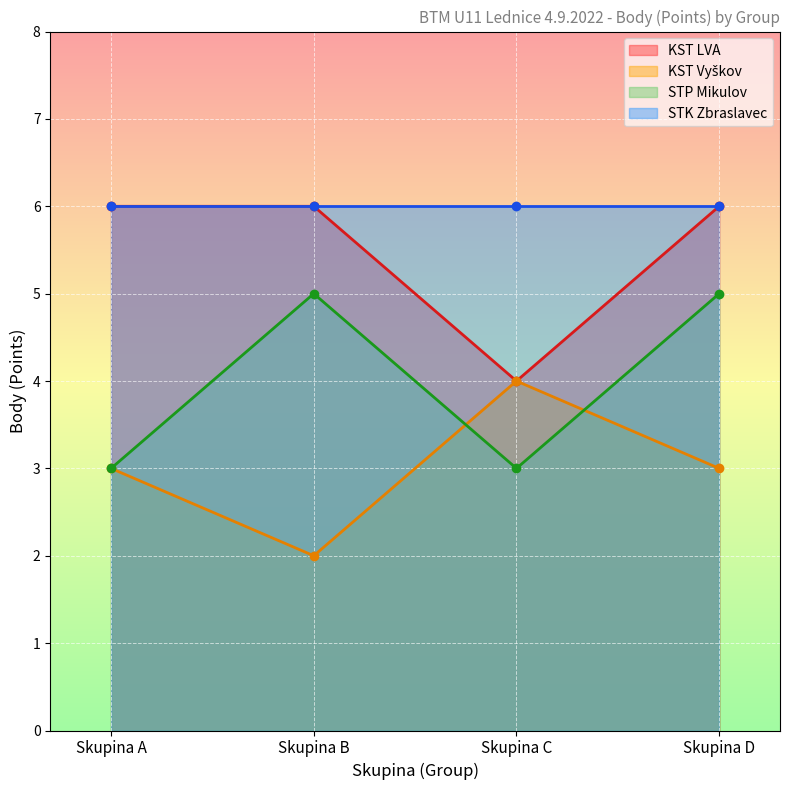

Does the chart display data point markers on the line(s)?

Yes